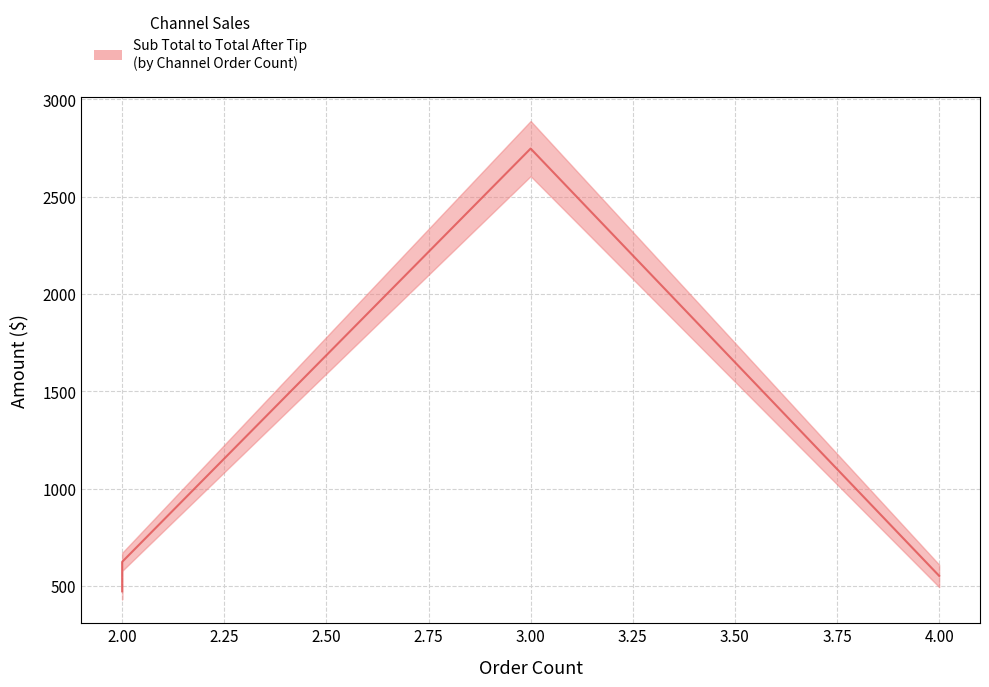

What is the minimum value shown in the chart?

472.9